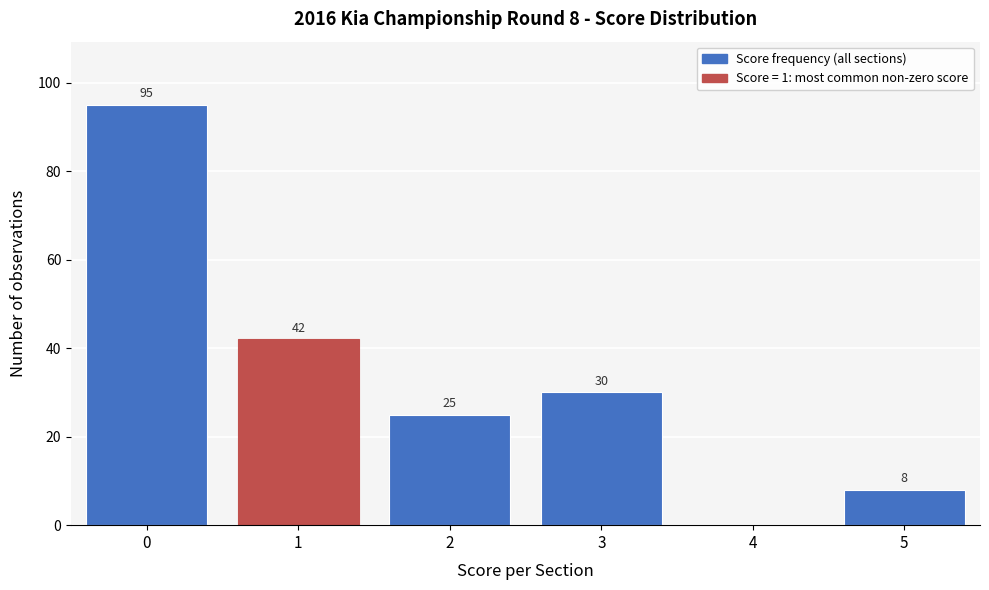

Reading left to right, extract all data points from this chart.

0=95	1=42	2=25	3=30	4=0	5=8